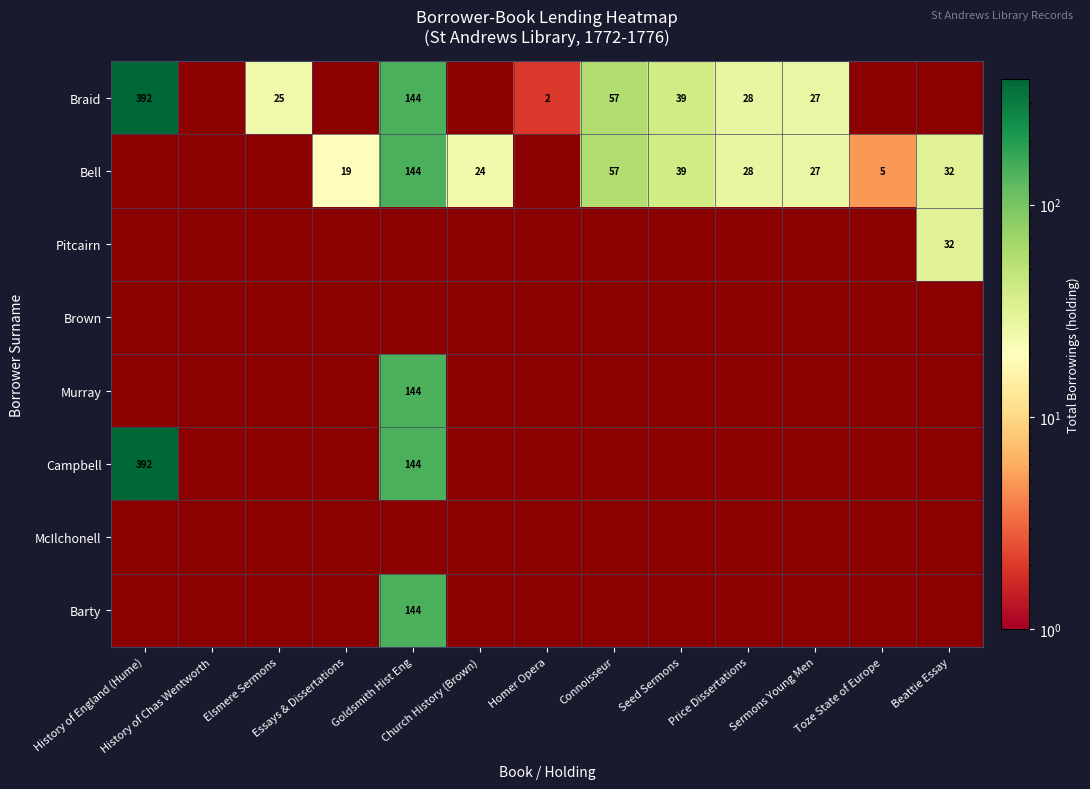

Rank the series by their average value, from lowest to highest.

Braid, Bell, Pitcairn, Brown, Murray, Campbell, McIlchonell, Barty